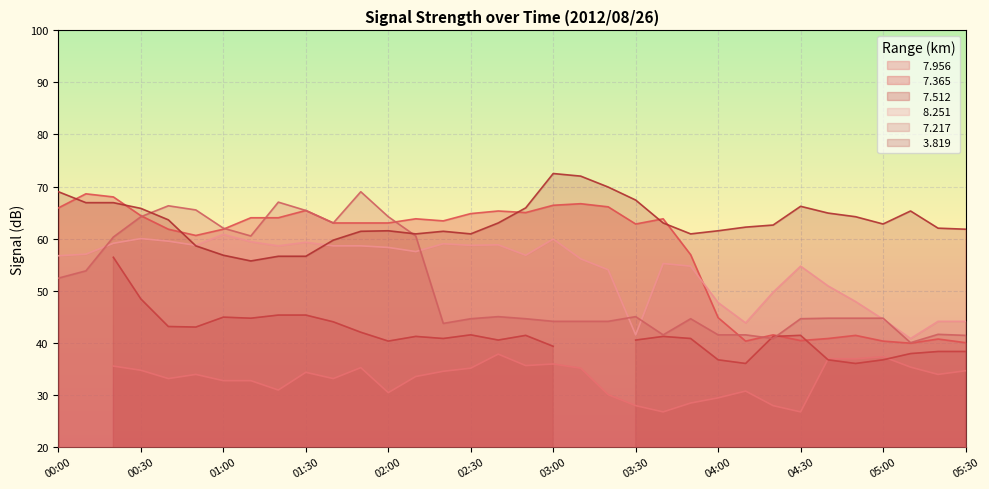

The   7.365 series shows 63.8 at 03:40. True or false?

True